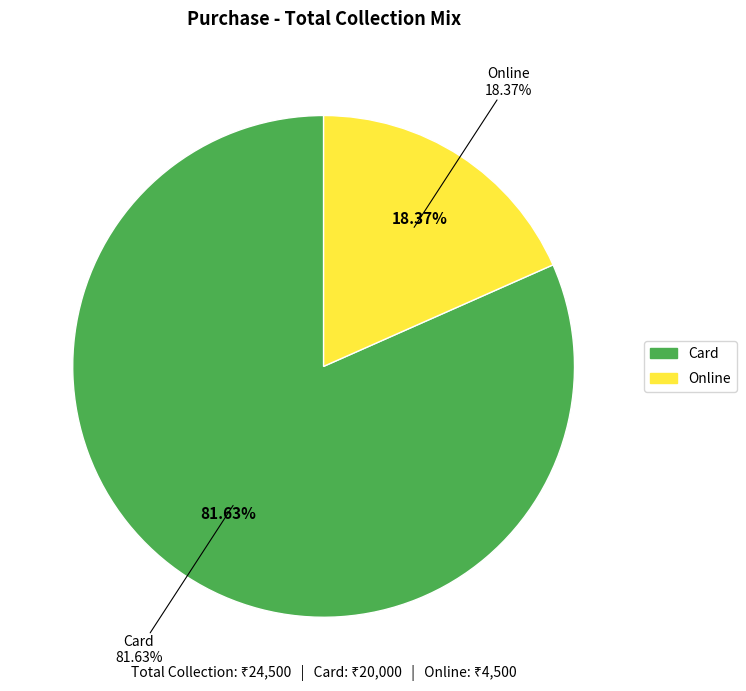

What is the ratio of the value at Card to the value at Online?

4.4